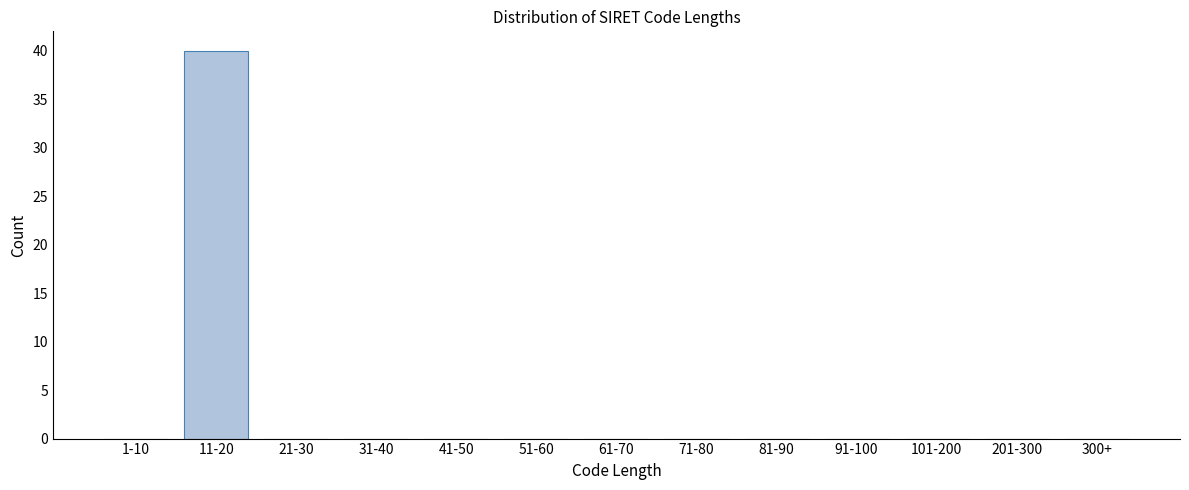

Reading left to right, extract all data points from this chart.

1-10=0	11-20=40	21-30=0	31-40=0	41-50=0	51-60=0	61-70=0	71-80=0	81-90=0	91-100=0	101-200=0	201-300=0	300+=0